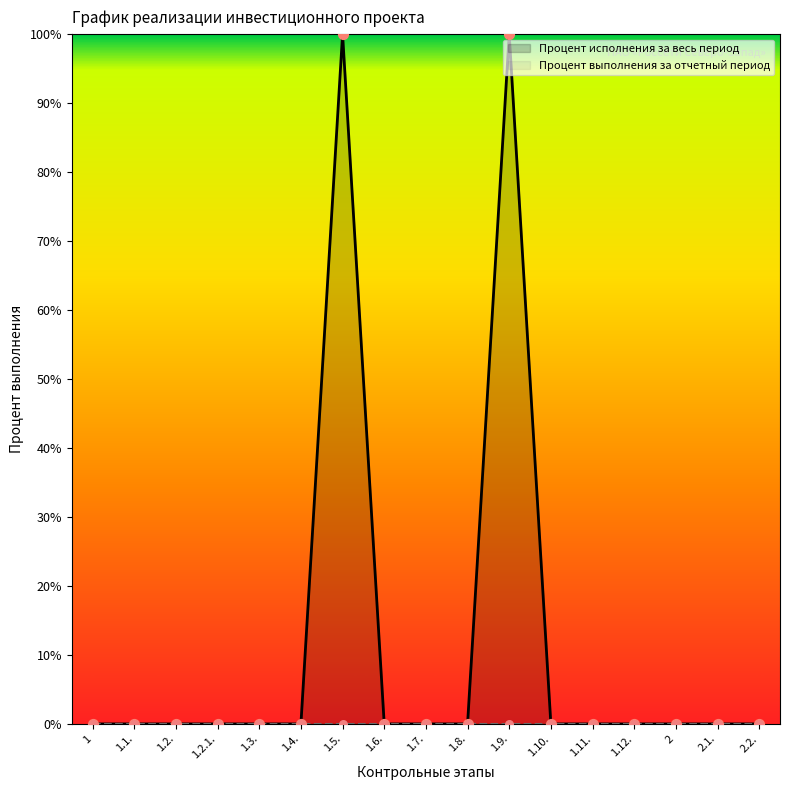

Between 1.7. and 1.2., which is larger?

1.7.